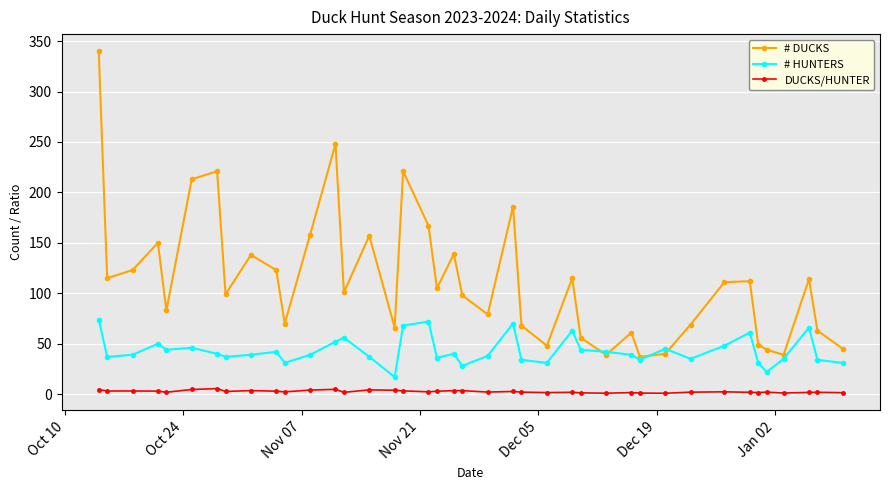

List the series in order of their overall mean, highest first.

# DUCKS, # HUNTERS, DUCKS/HUNTER